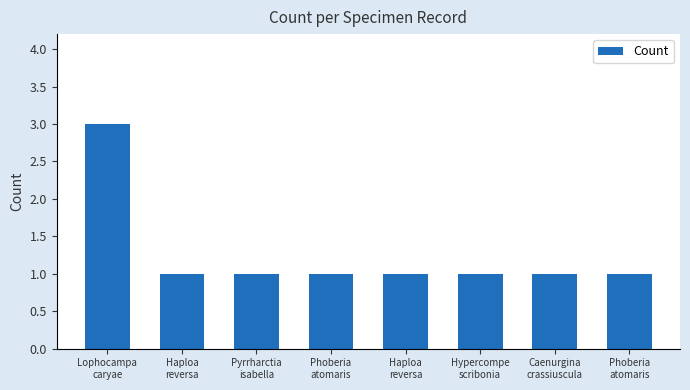

Between Pyrrharctia
isabella and Hypercompe
scribonia, which is larger?

Pyrrharctia
isabella